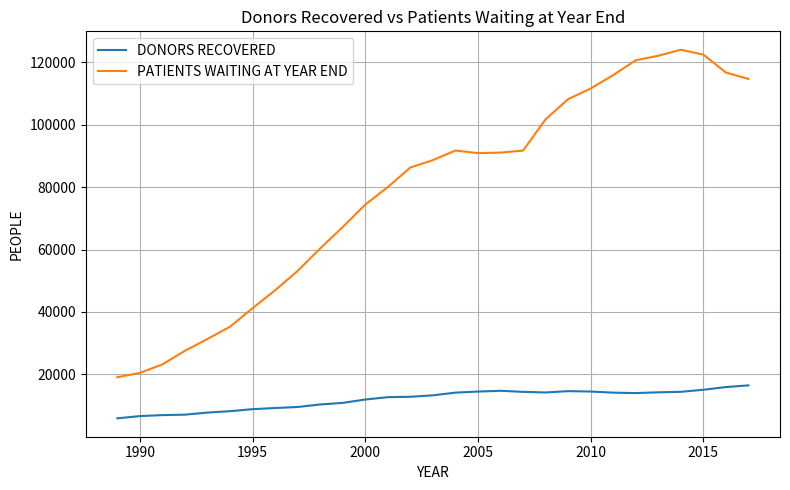

Which series has the widest spread of values?

PATIENTS WAITING AT YEAR END